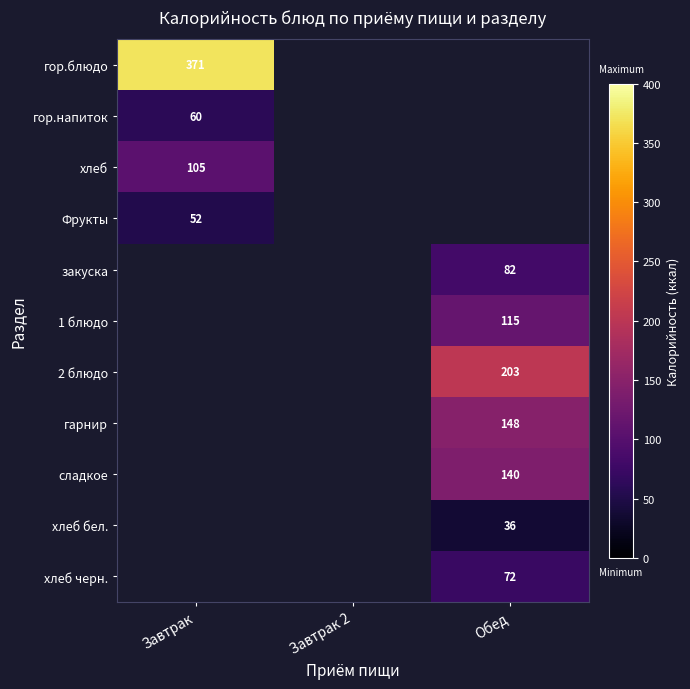

True or false: сладкое has a value of 33.2 at Обед.

False